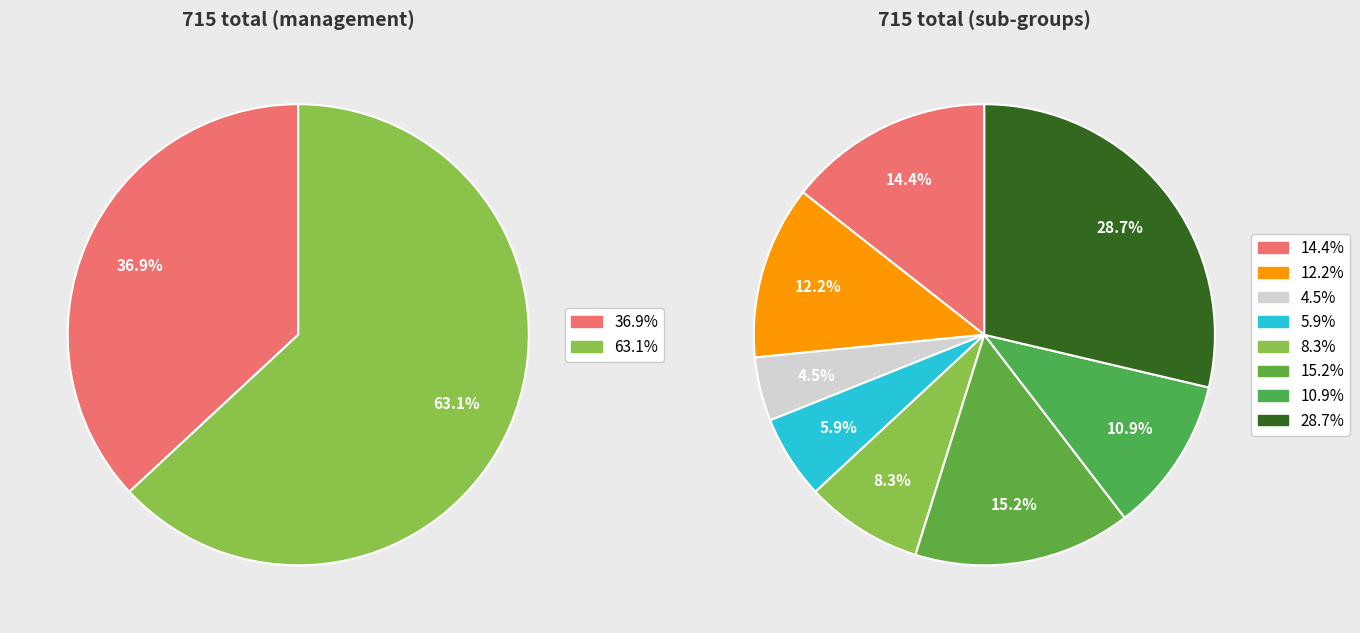

Which has a higher value, 2 or 3?

3